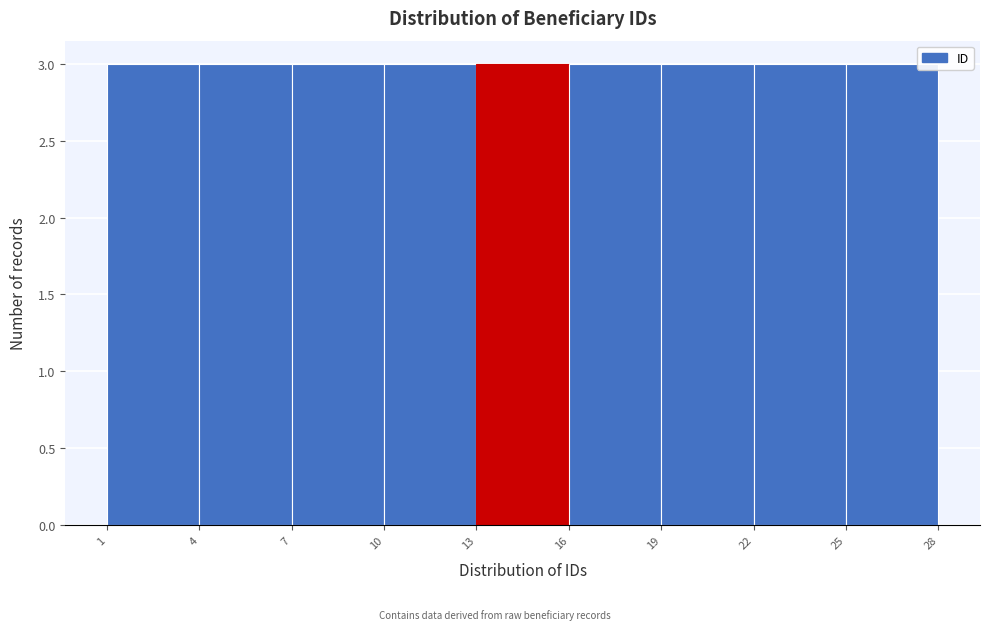

Reading left to right, list every bar in this chart as the range it spans on the x-axis followed by its height. The values are not printed on the chart, so give them approximately, as read against the axis.

1 to 4: 3
4 to 7: 3
7 to 10: 3
10 to 13: 3
13 to 16: 3
16 to 19: 3
19 to 22: 3
22 to 25: 3
25 to 28: 3